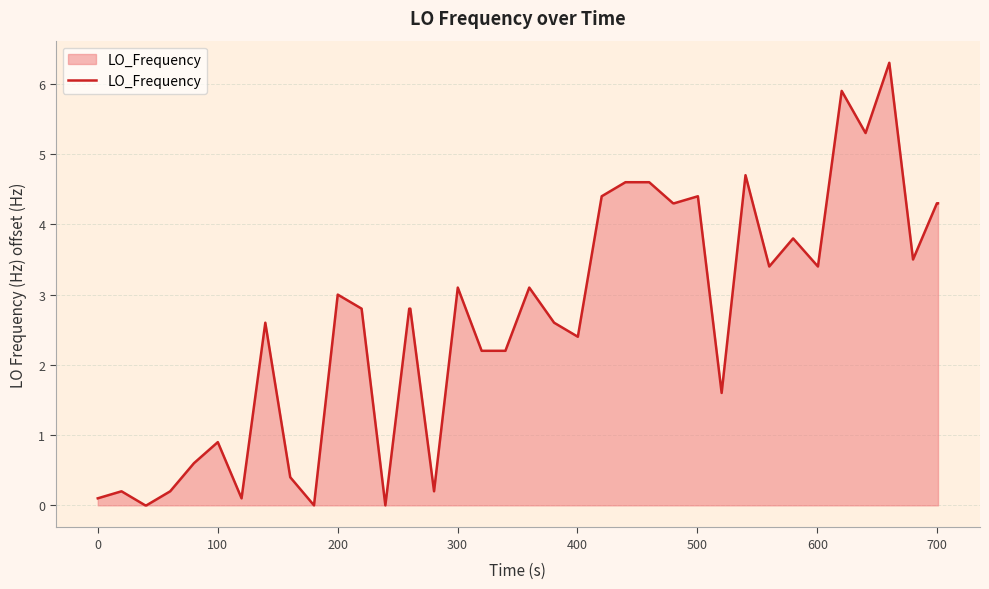

What is the maximum value shown in the chart?

6.3